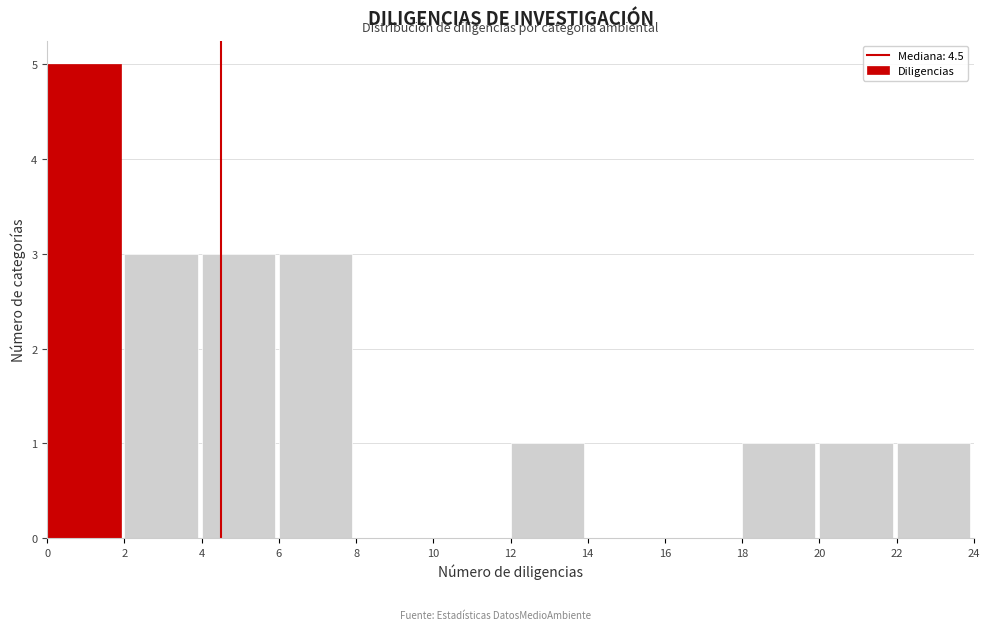

Reading left to right, transcribe this chart: for each bar, give the range it covers on the x-axis and its height. The values are not printed on the chart, so give them approximately, as read against the axis.

0 to 2: 5
2 to 4: 3
4 to 6: 3
6 to 8: 3
8 to 10: 0
10 to 12: 0
12 to 14: 1
14 to 16: 0
16 to 18: 0
18 to 20: 1
20 to 22: 1
22 to 24: 1